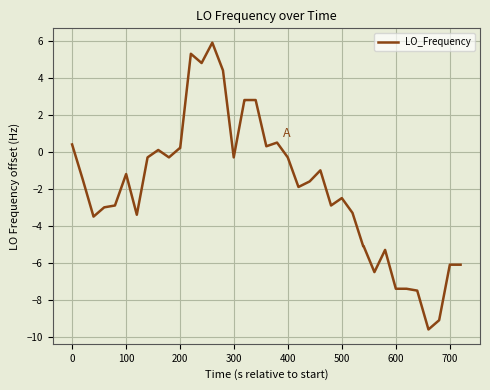

What is the difference between the maximum and minimum values?

15.5